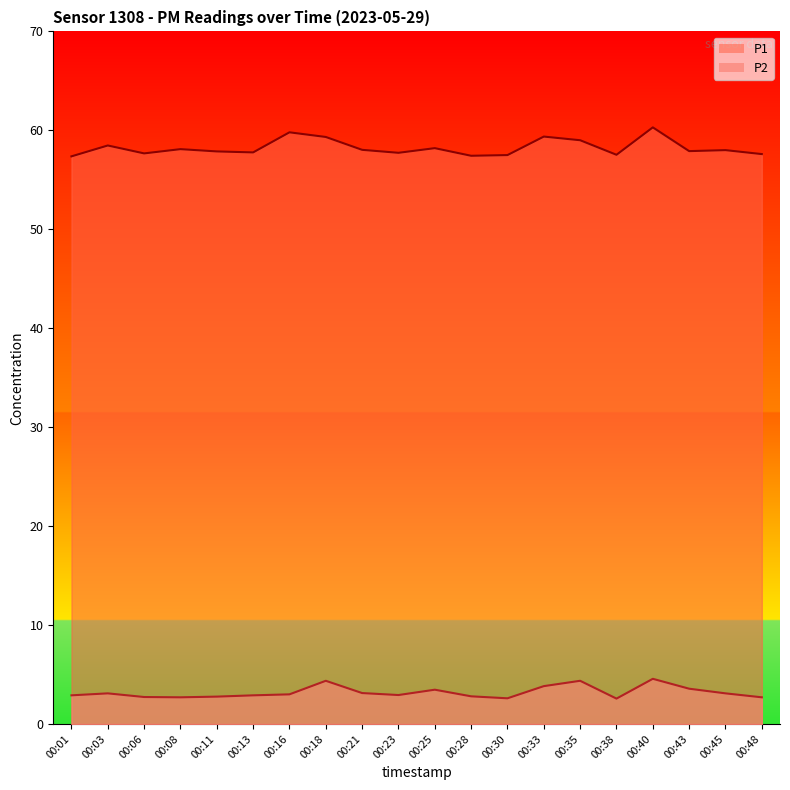

In P2, how many points are higher than both neighbors (excluding endpoints)?

5